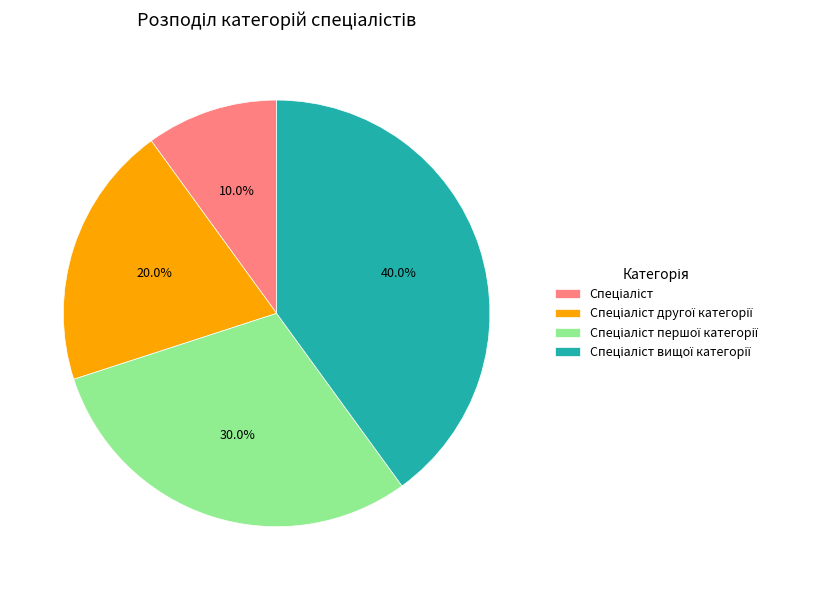

Is there any slice that represents more than half of the pie?

No